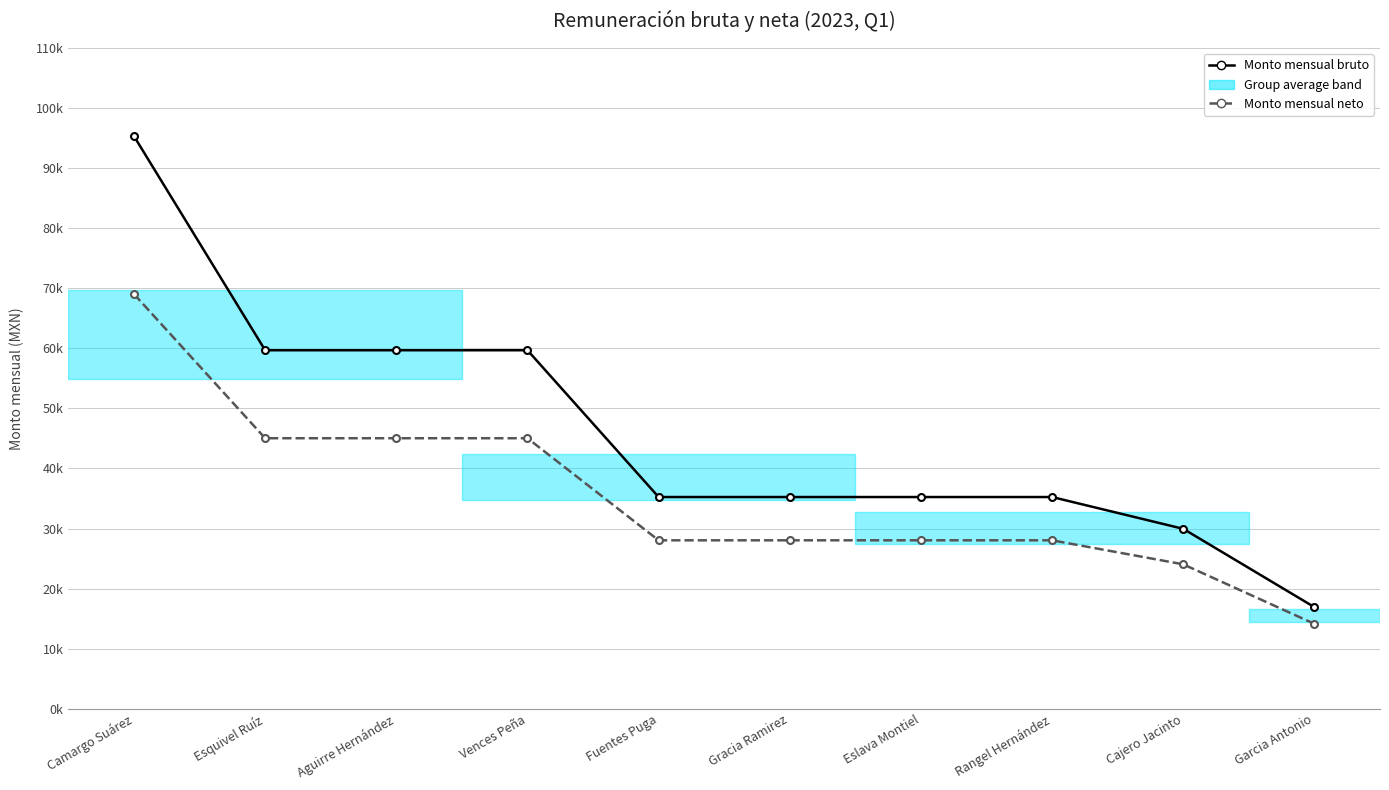

True or false: Monto mensual neto and Monto mensual bruto intersect in this chart.

False